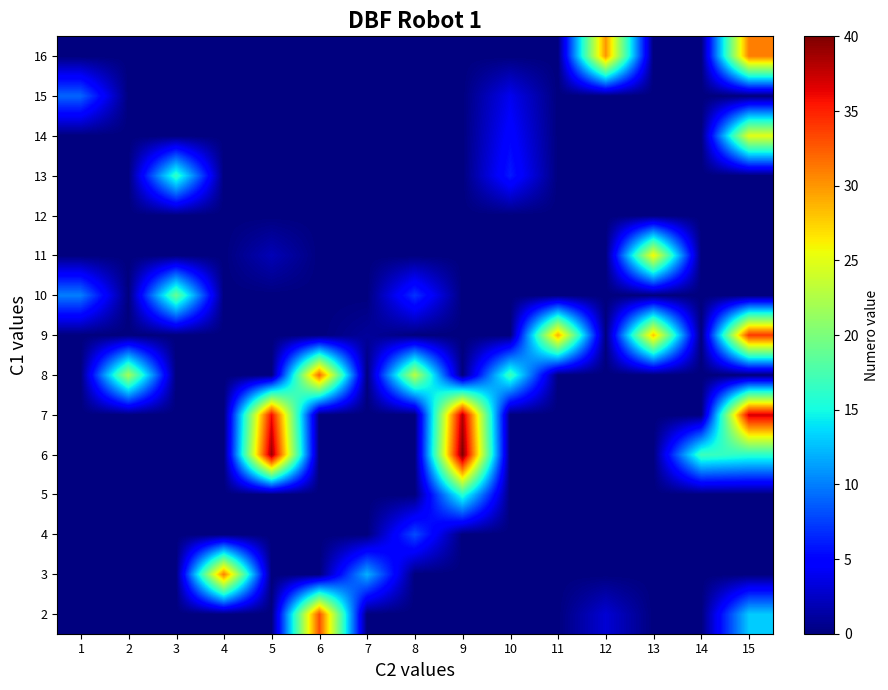

What is the total value across all series at 8?

38.0